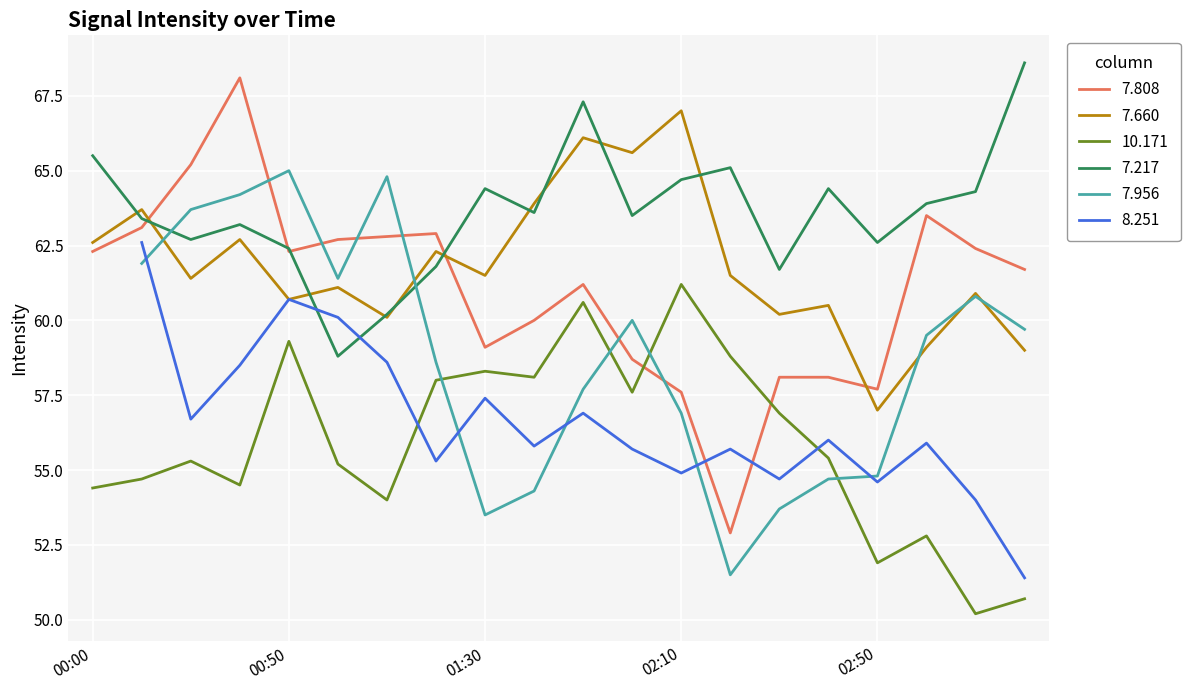

What is the lowest value of the 7.808 series?

52.9